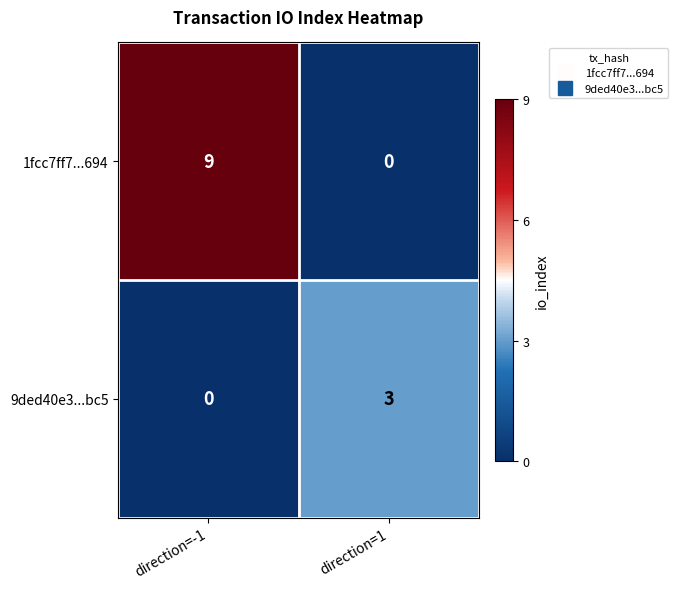

Reading right to left, transcribe all the data shown in this chart.

1fcc7ff7...694: 0	9
9ded40e3...bc5: 3	0